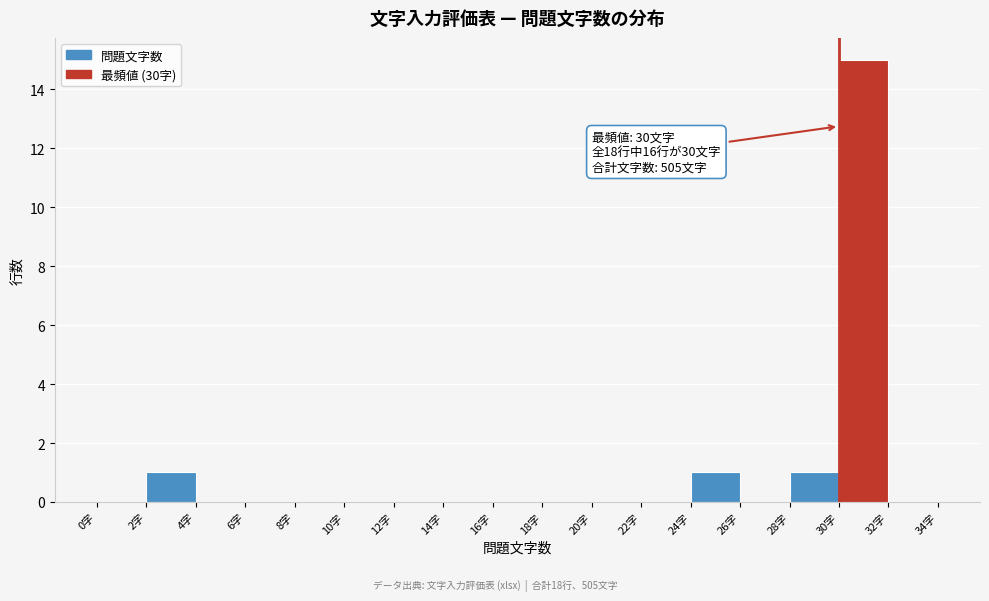

Which range on the x-axis has the tallest bar?

30 to 32